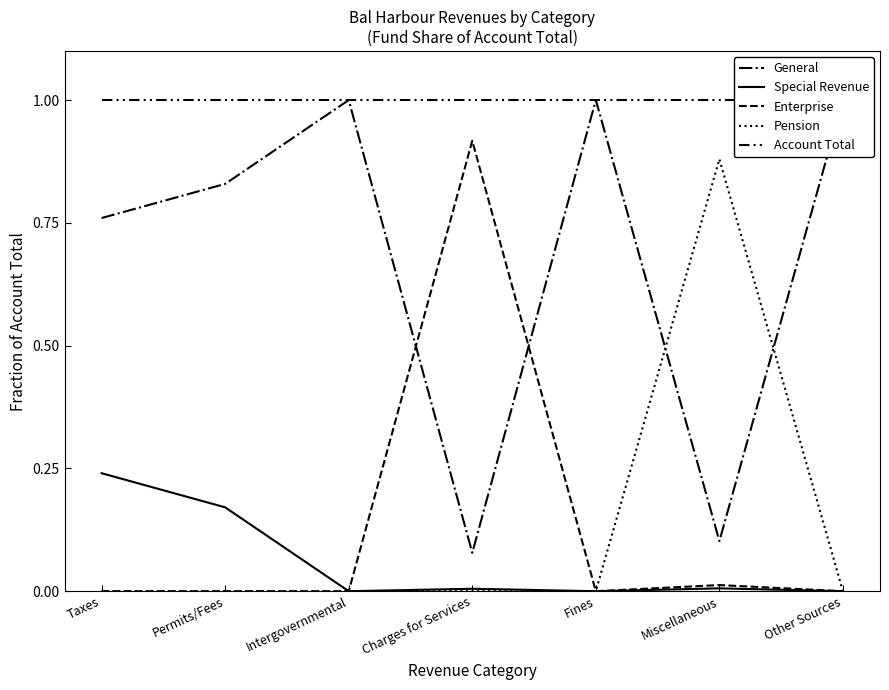

Does the chart have visible grid lines?

No